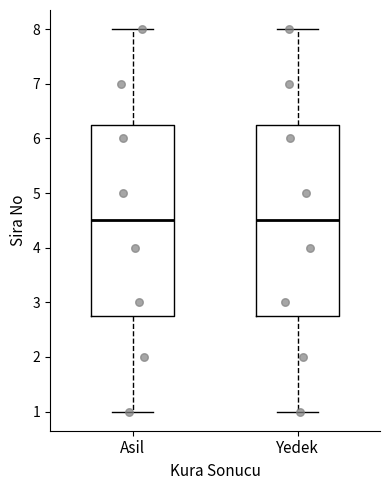

Where is the lower edge of the box for Asil on the y-axis? The values are not printed on the chart, so give them approximately, as read against the axis.

2.8